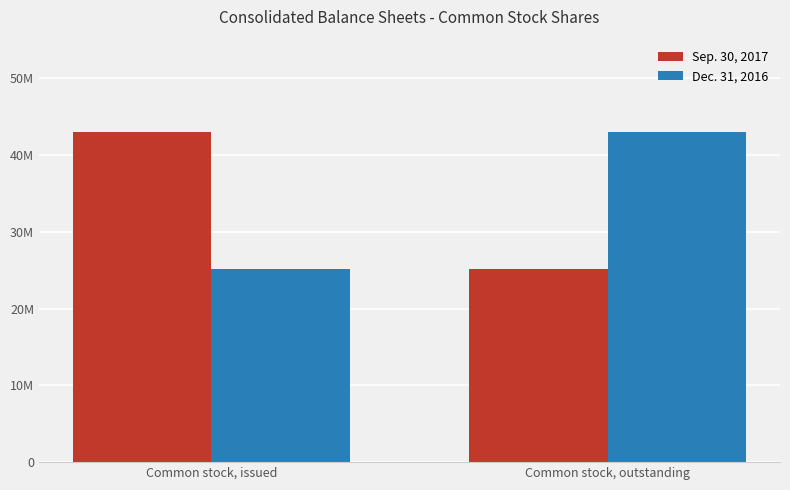

What are all the series names shown in the legend?

Sep. 30, 2017, Dec. 31, 2016